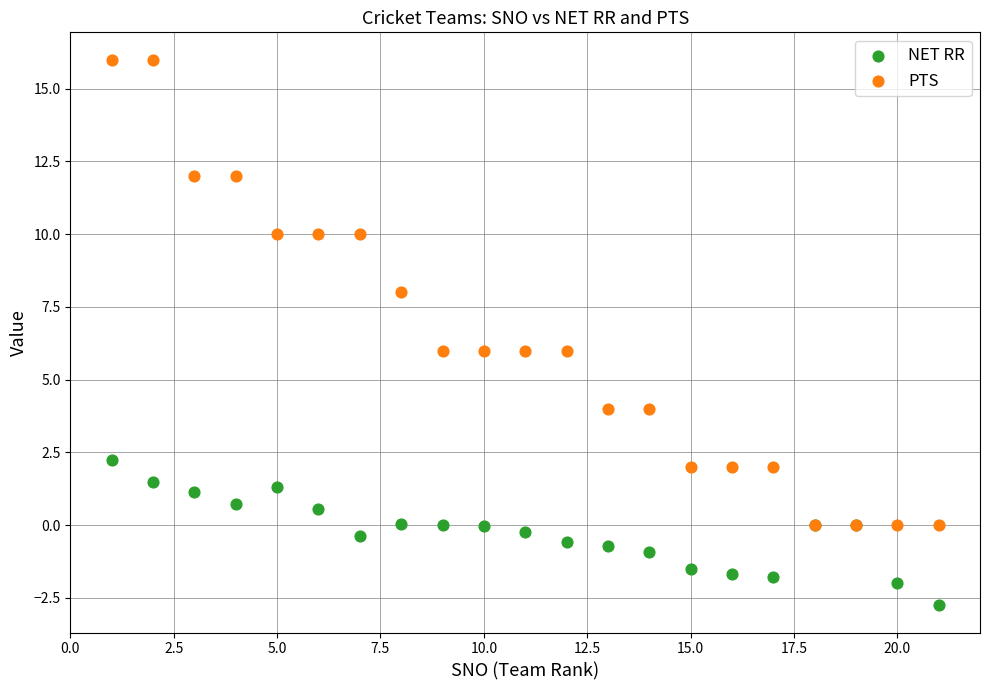

What are all the series names shown in the legend?

NET RR, PTS